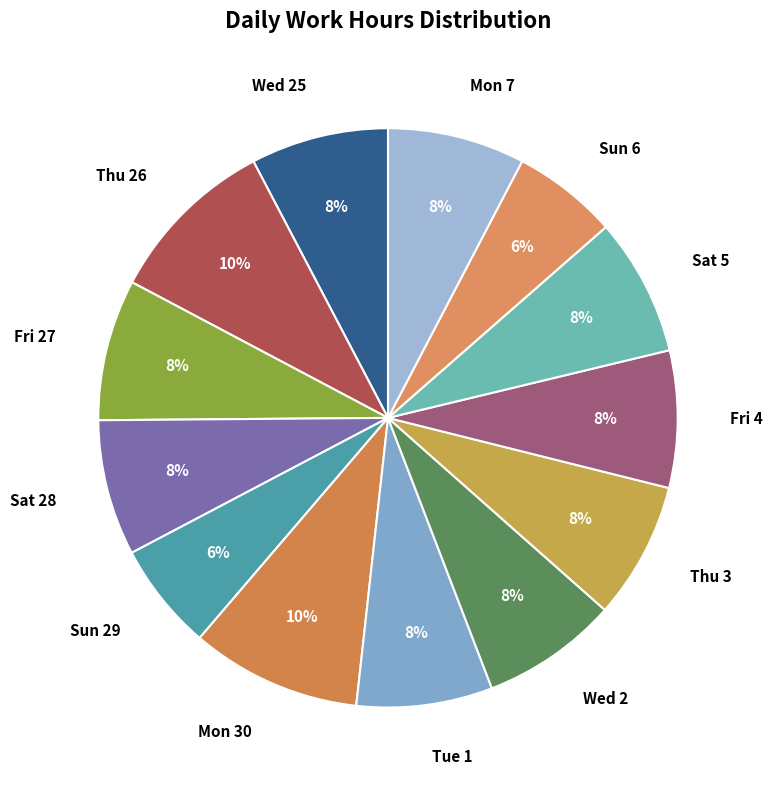

Count the number of slices in the pie.

13